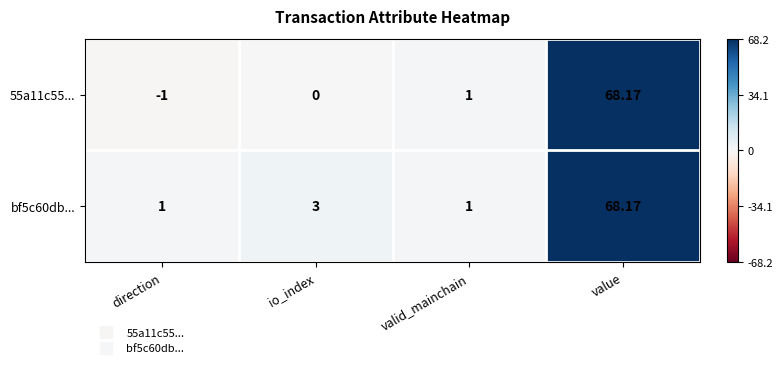

At which category does the chart reach its peak across all series?

value